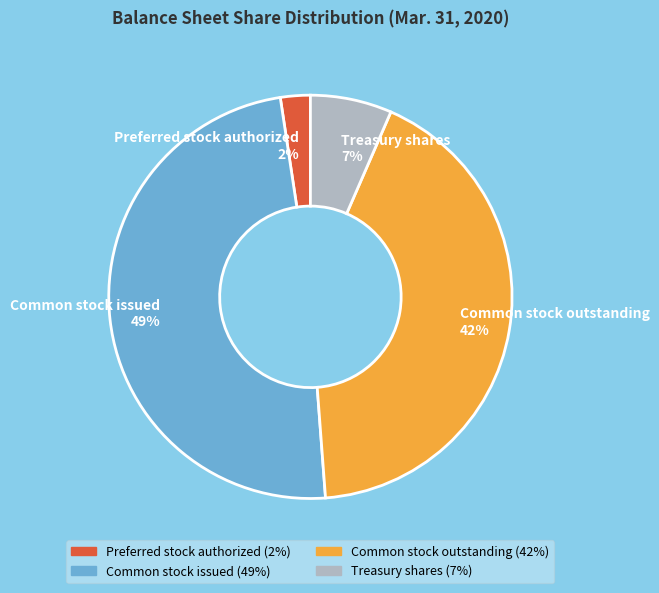

What is the smallest slice in the pie chart?

Preferred stock authorized